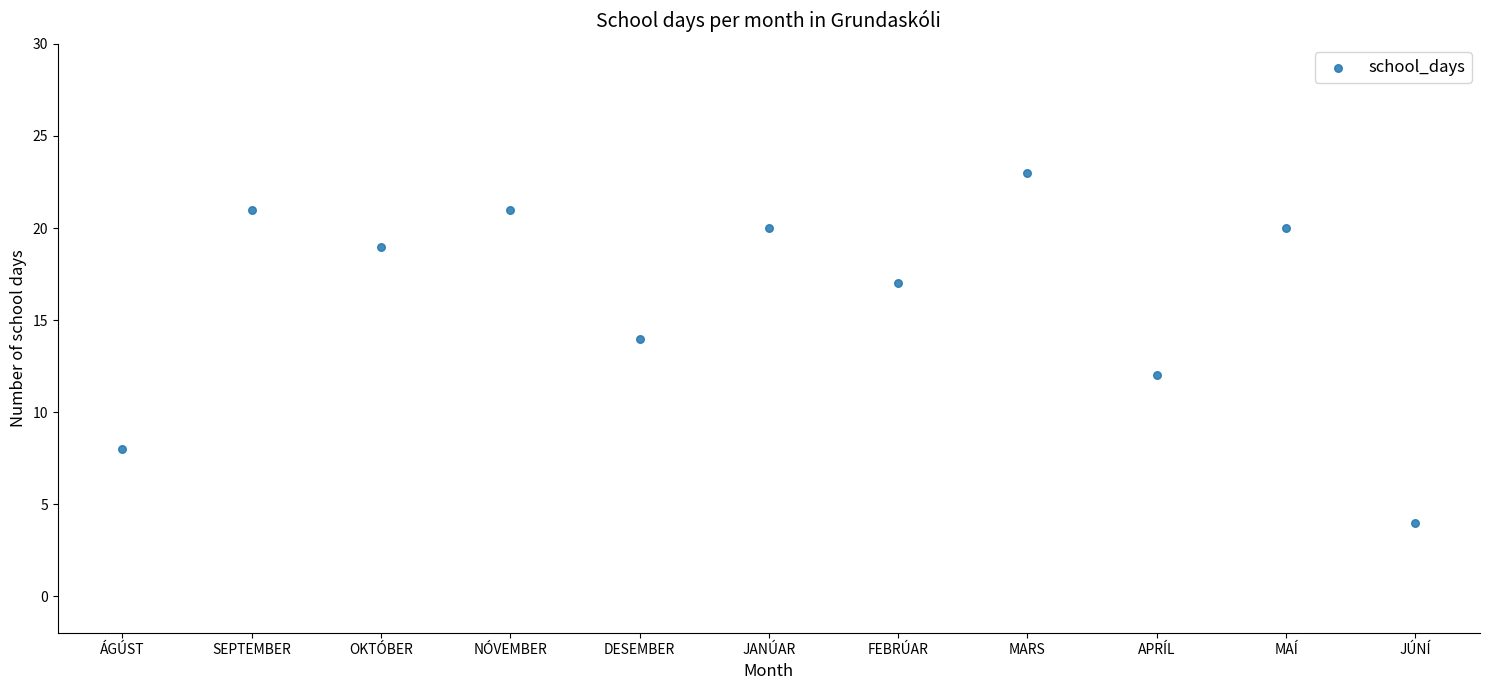

What is the range of Y values (max minus min)?

19